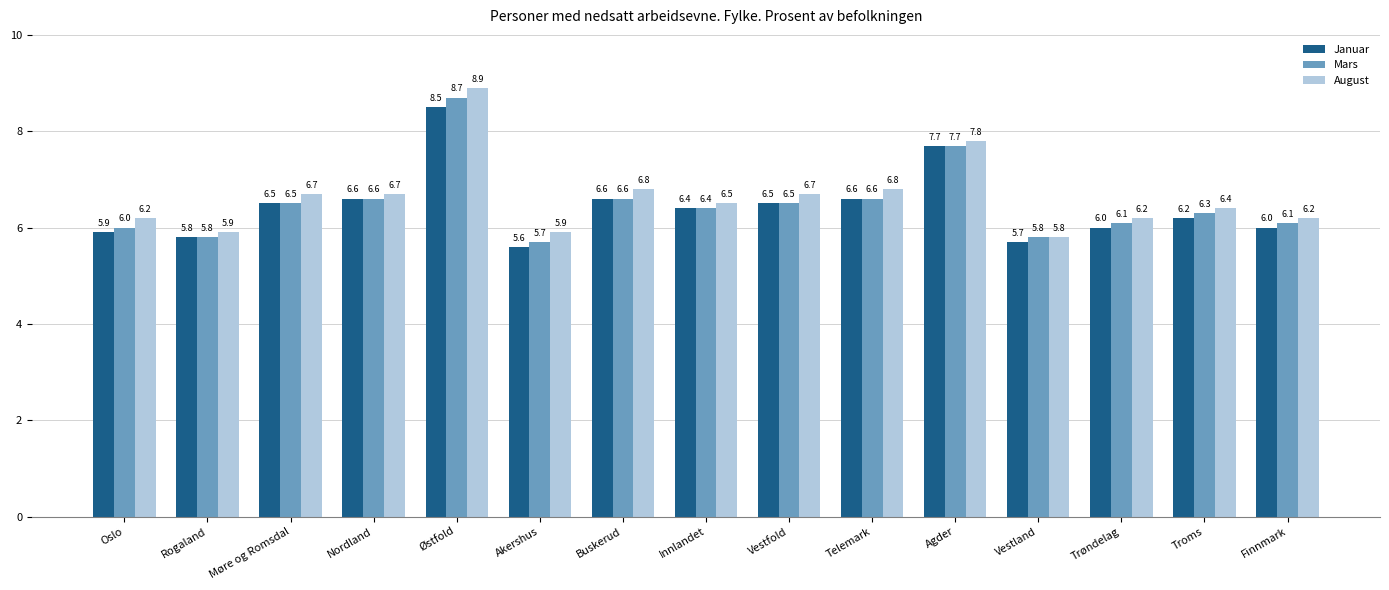

What is the average value of the Januar series?

6.4